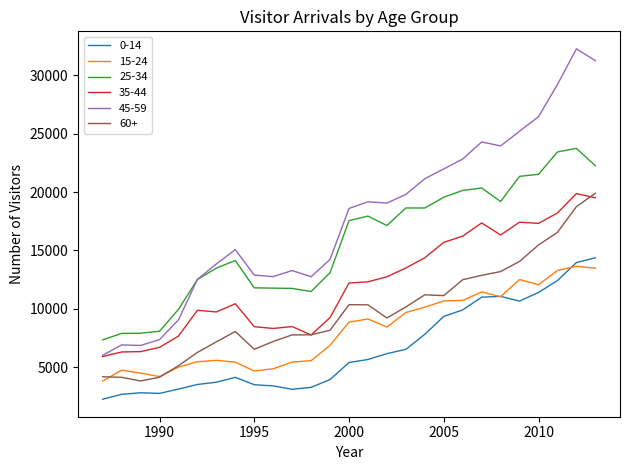

What is the highest value of the 0-14 series?

14375